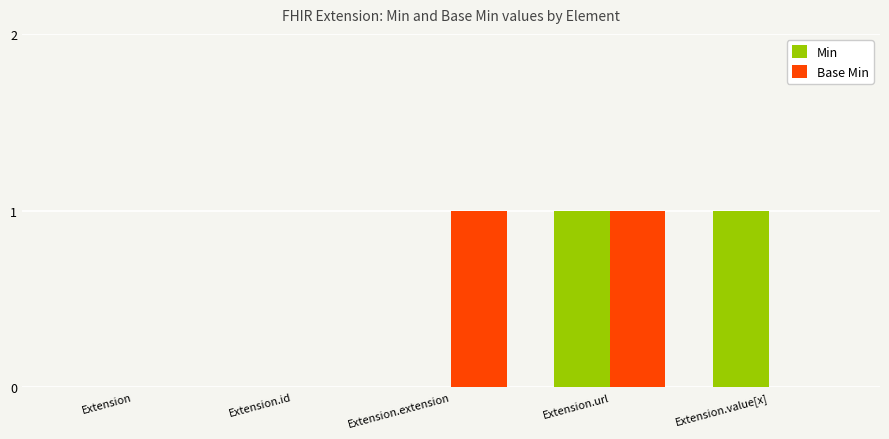

Is the value of Base Min at Extension.value[x] greater than the value of Min at Extension.value[x]?

No